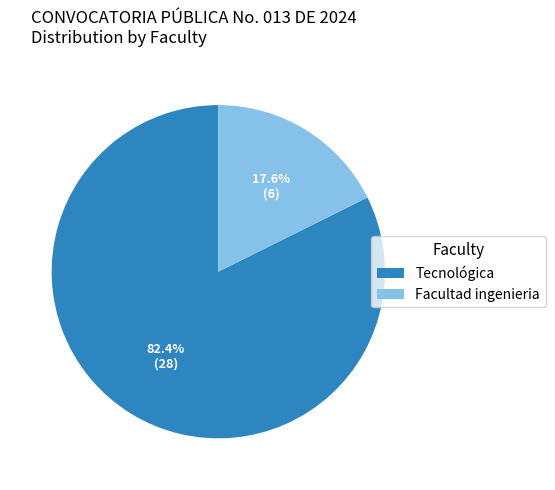

Does any single category account for the majority?

Yes